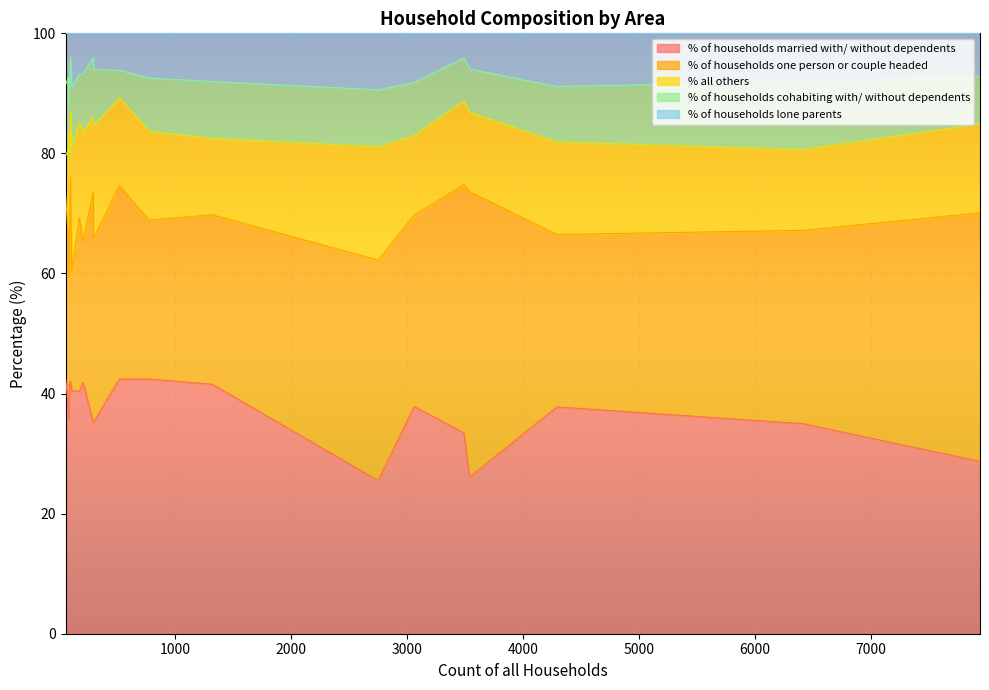

What is the lowest value of the % of households cohabiting with/ without dependents series?

4.6